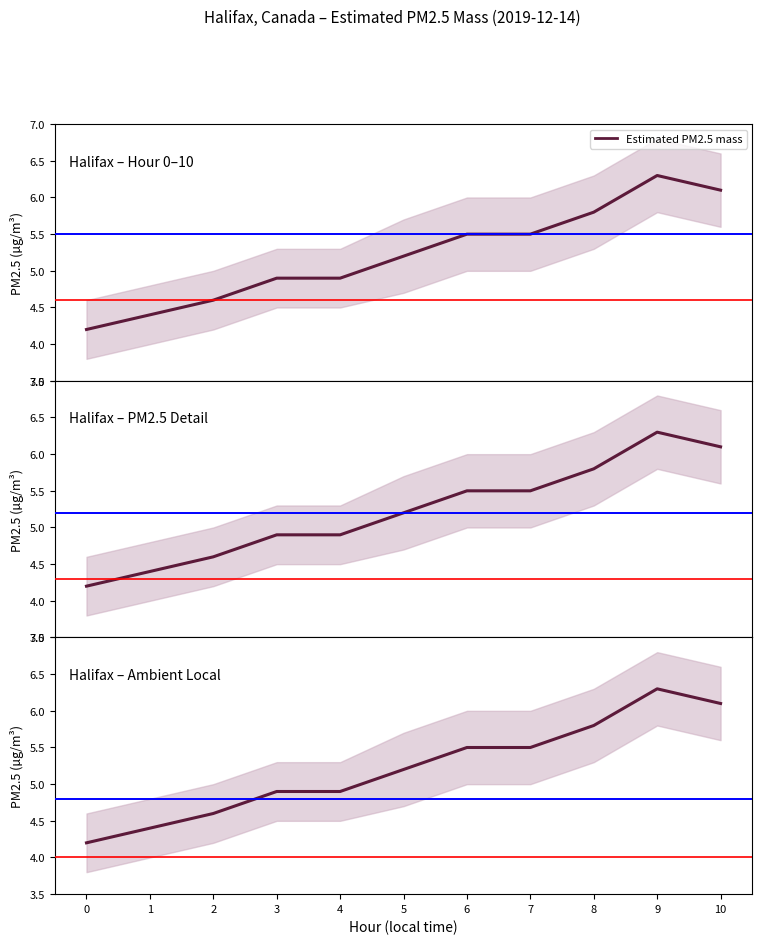

Where is the data nearest to the value 5?

3